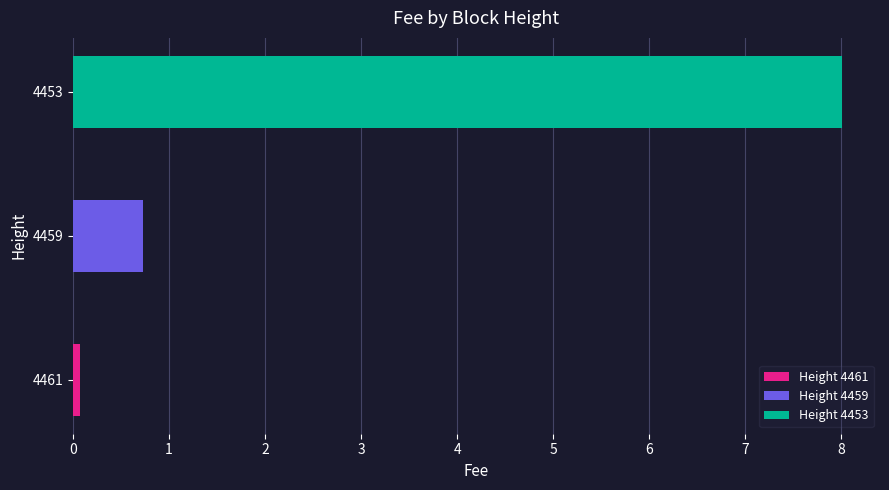

The value at 4453 is 8.0. True or false?

True